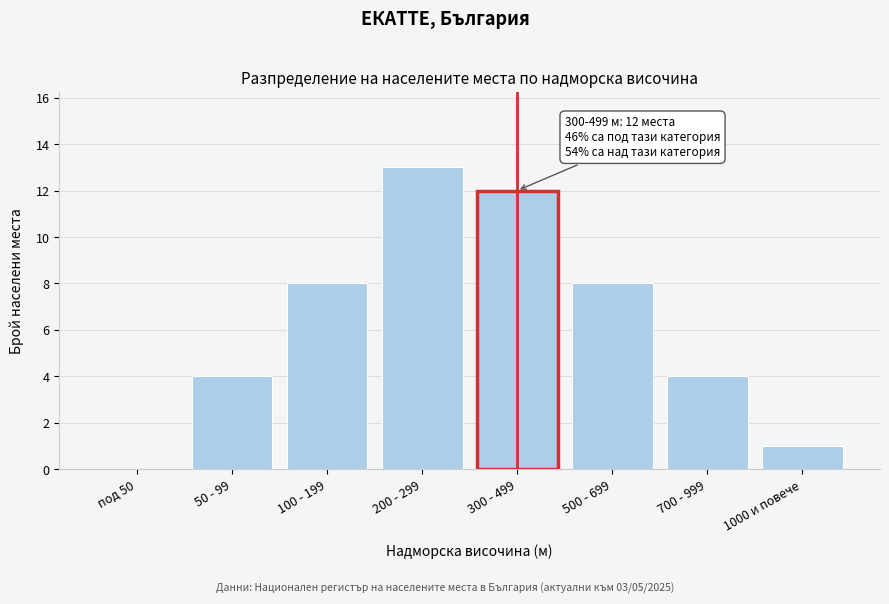

Reading left to right, extract all data points from this chart.

под 50=0	50 - 99=4	100 - 199=8	200 - 299=13	300 - 499=12	500 - 699=8	700 - 999=4	1000 и повече=1